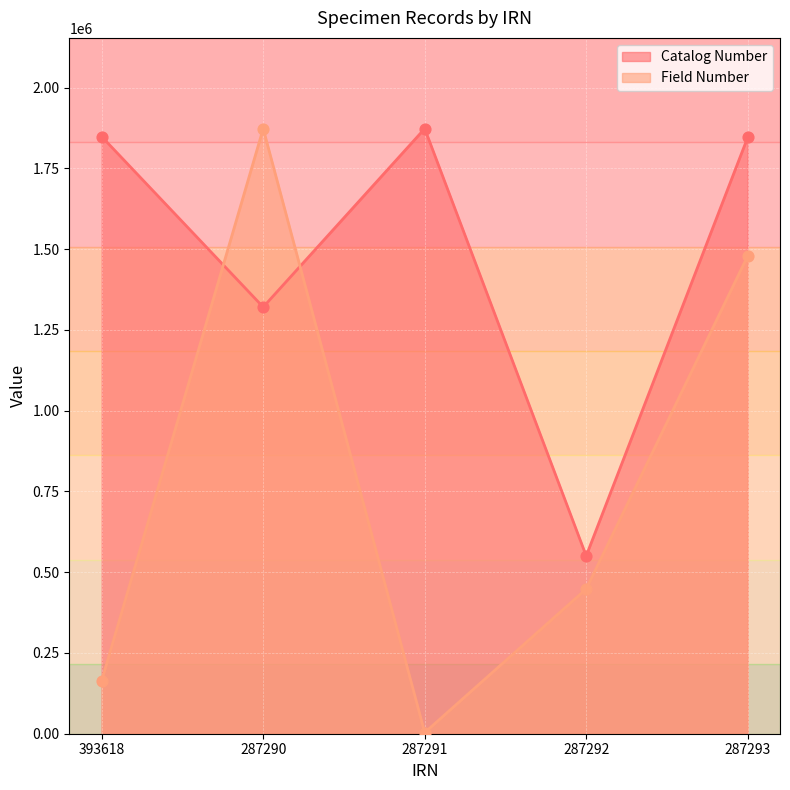

Which series reaches the minimum Y coordinate?

Field Number